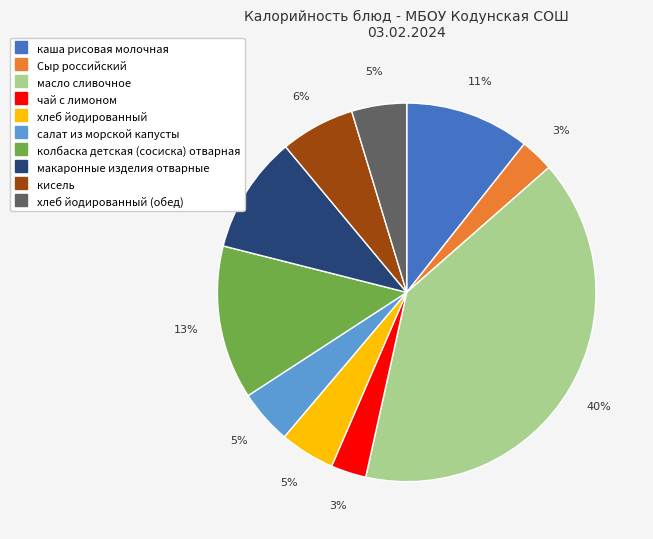

How many slices are in this pie chart?

10